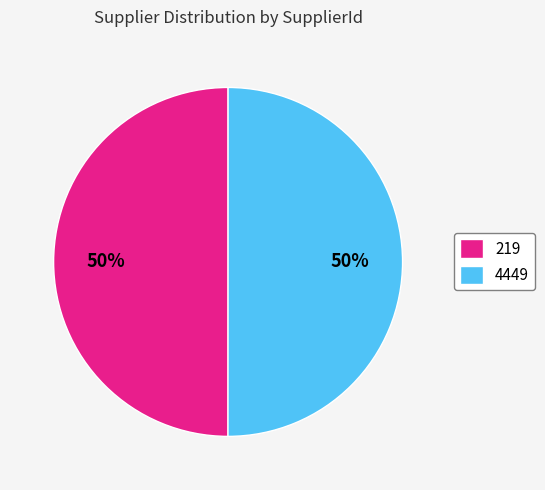

How many slices are in this pie chart?

2